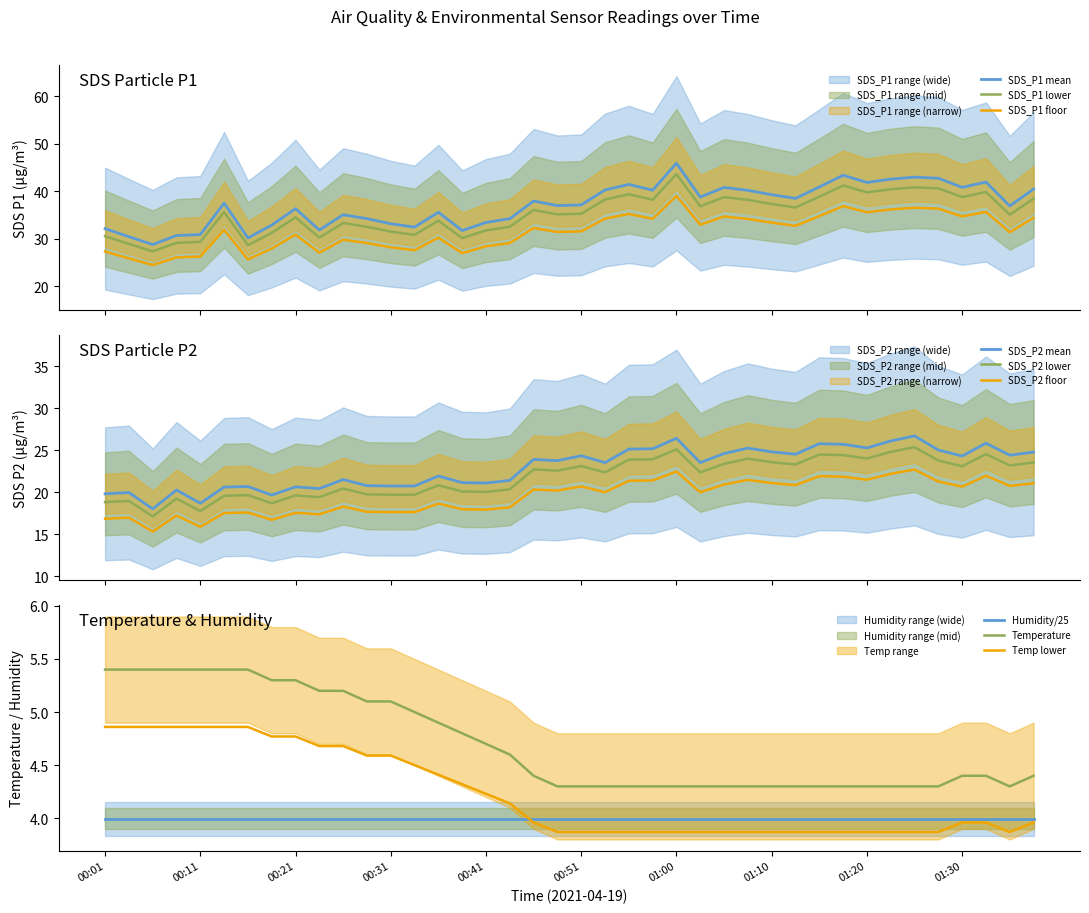

Reading left to right, extract all data points from this chart.

SDS_P1: 27.3	25.8	24.4	26.1	26.2	31.8	25.6	27.9	30.9	27.0	29.8	29.1	28.2	27.6	30.2	26.9	28.4	29.1	32.2	31.4	31.5	34.2	35.2	34.2	39.0	32.9	34.7	34.1	33.4	32.7	34.7	36.8	35.6	36.2	36.5	36.3	34.7	35.6	31.3	34.4
SDS_P2: 18.8	19.0	17.1	19.2	17.7	19.6	19.6	18.7	19.6	19.4	20.4	19.7	19.7	19.7	20.8	20.1	20.0	20.3	22.7	22.6	23.1	22.3	23.9	23.9	25.1	22.3	23.4	24.0	23.6	23.3	24.5	24.4	24.0	24.8	25.4	23.8	23.1	24.5	23.2	23.5
Temp: 5.4	5.4	5.4	5.4	5.4	5.4	5.4	5.3	5.3	5.2	5.2	5.1	5.1	5.0	4.9	4.8	4.7	4.6	4.4	4.3	4.3	4.3	4.3	4.3	4.3	4.3	4.3	4.3	4.3	4.3	4.3	4.3	4.3	4.3	4.3	4.3	4.4	4.4	4.3	4.4